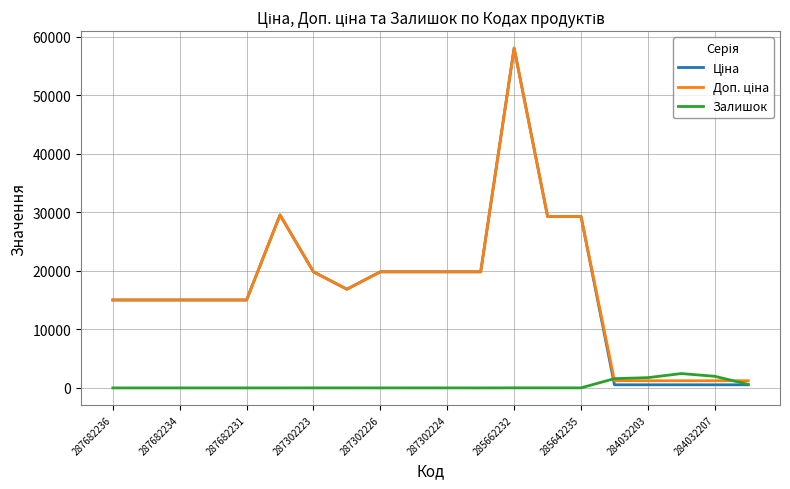

How many lines are shown in the chart?

3